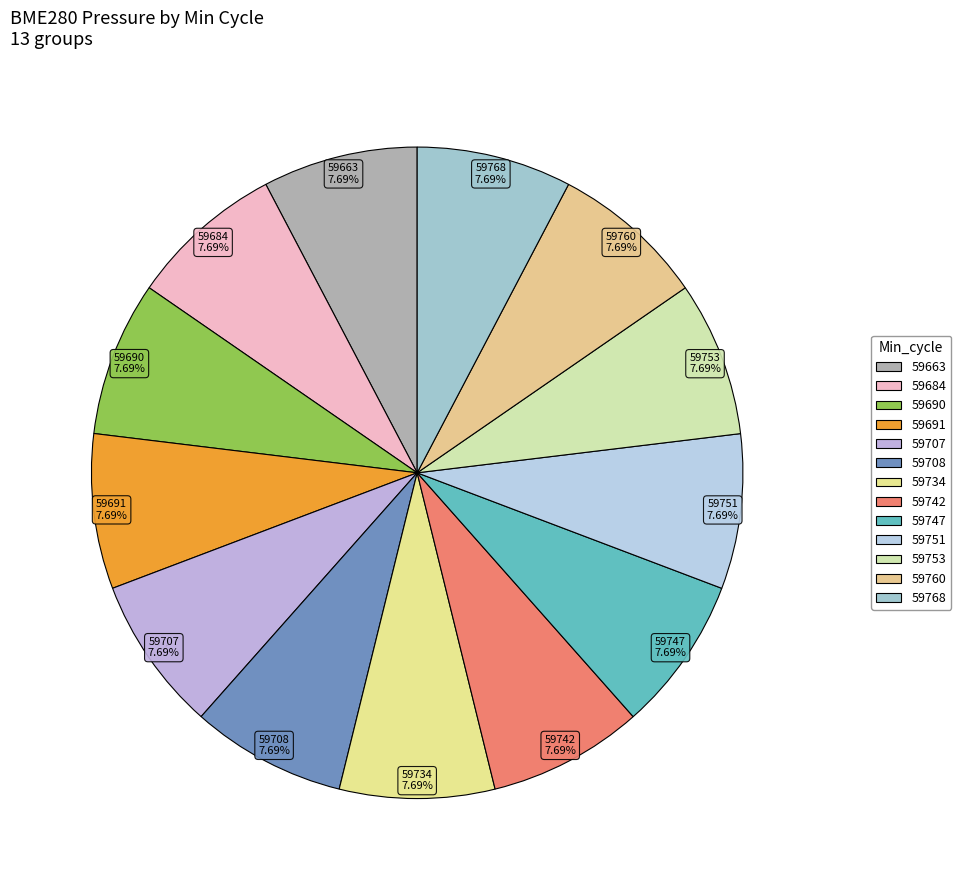

Approximately how many times larger is the value at 59690 compared to 59707?

1.0